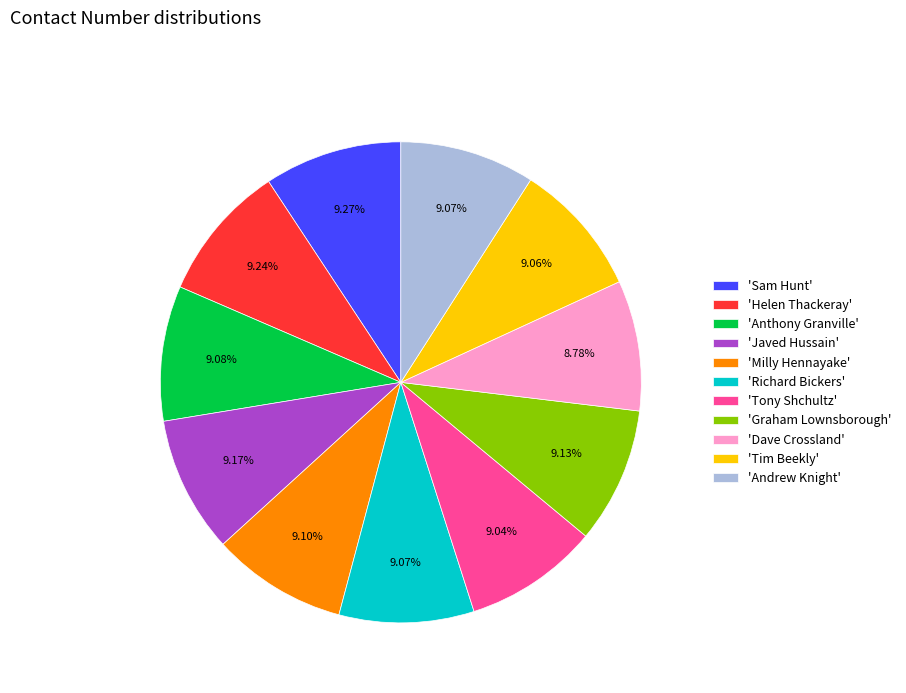

Does 'Sam Hunt' represent more than half of the total?

No